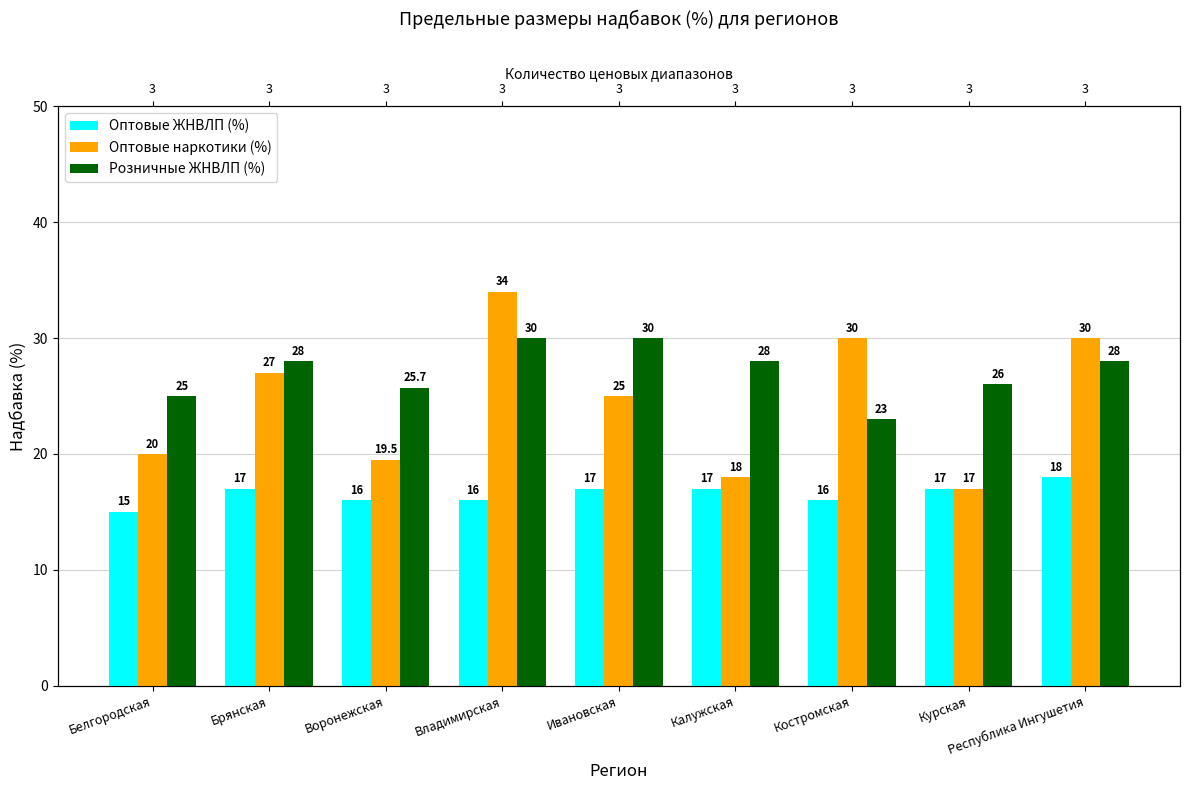

Which series has the largest total across all categories?

Розничные ЖНВЛП (%)